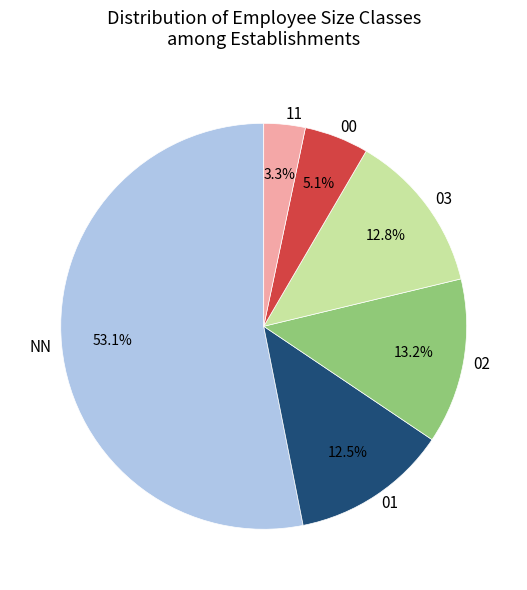

How many segments does this pie chart have?

6